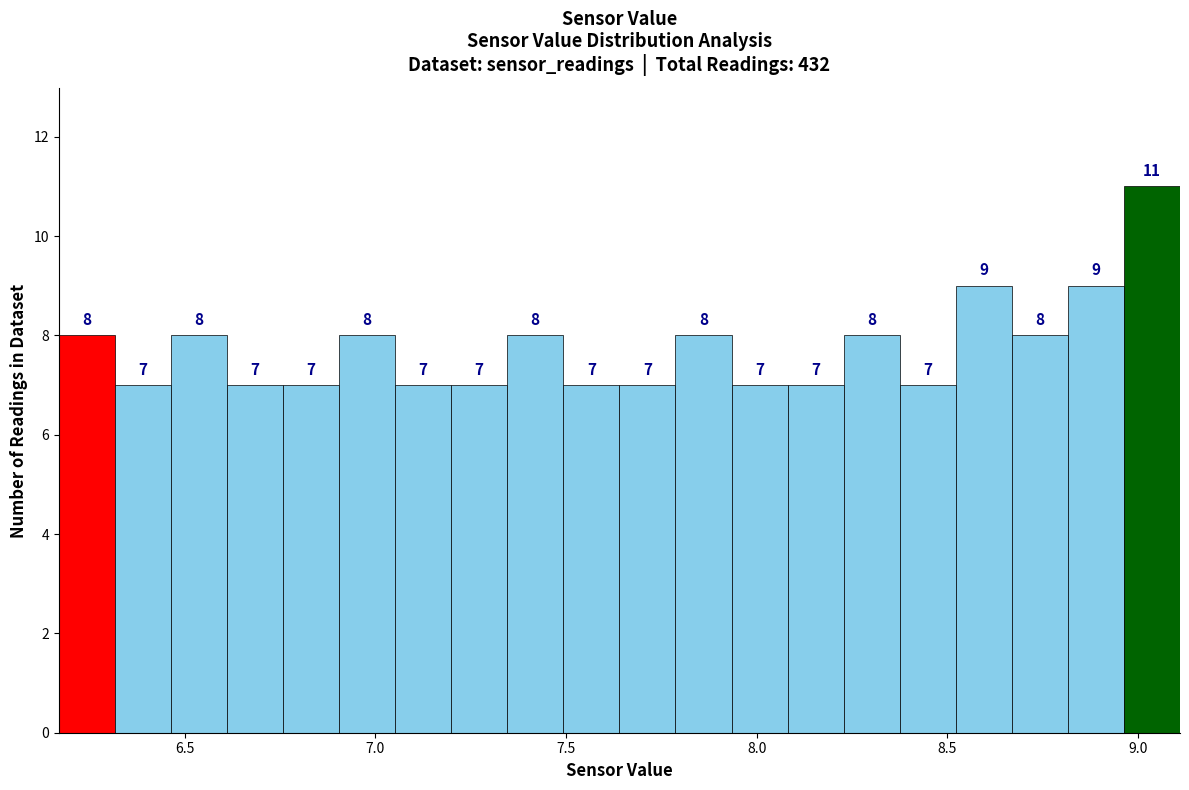

Around what value on the x-axis is the tallest bar? Give the approximate position of its centre, as read against the axis.

9.05